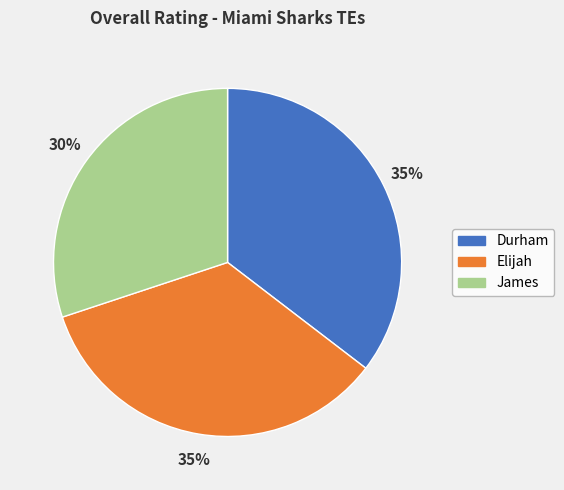

How many segments does this pie chart have?

3